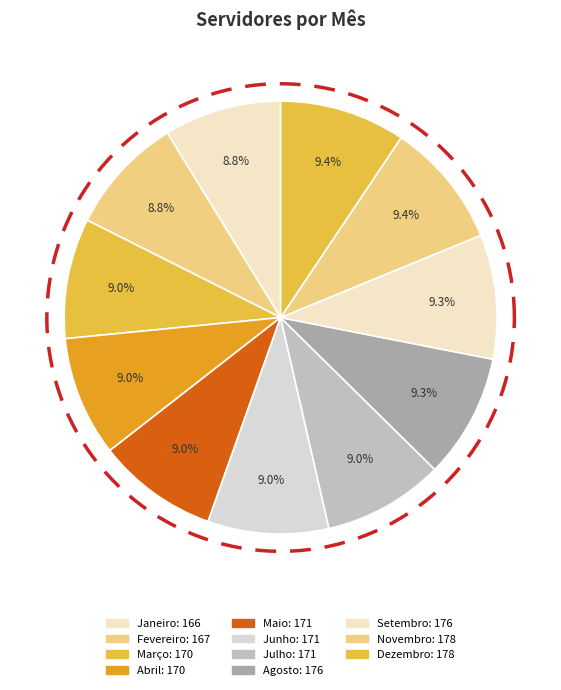

Which slice is the largest?

Novembro